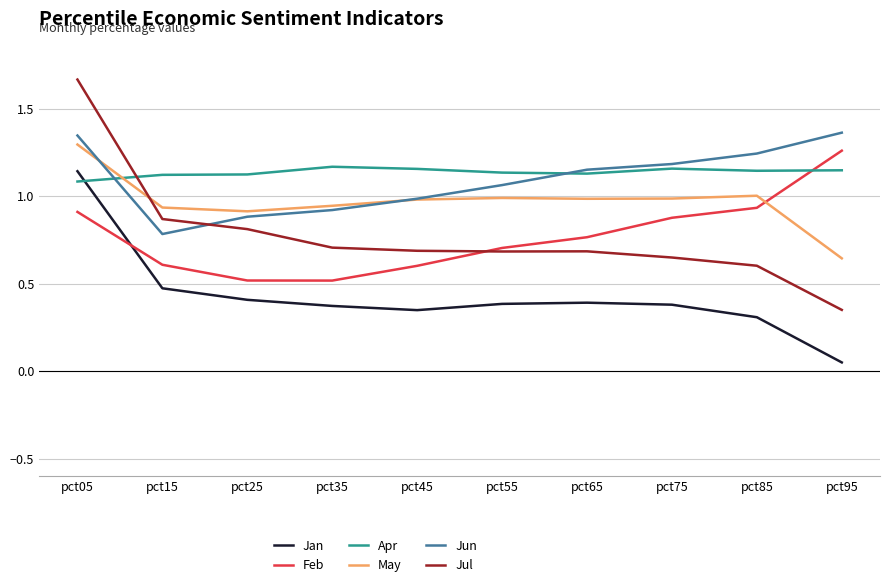

Which series has the widest spread of values?

Jul